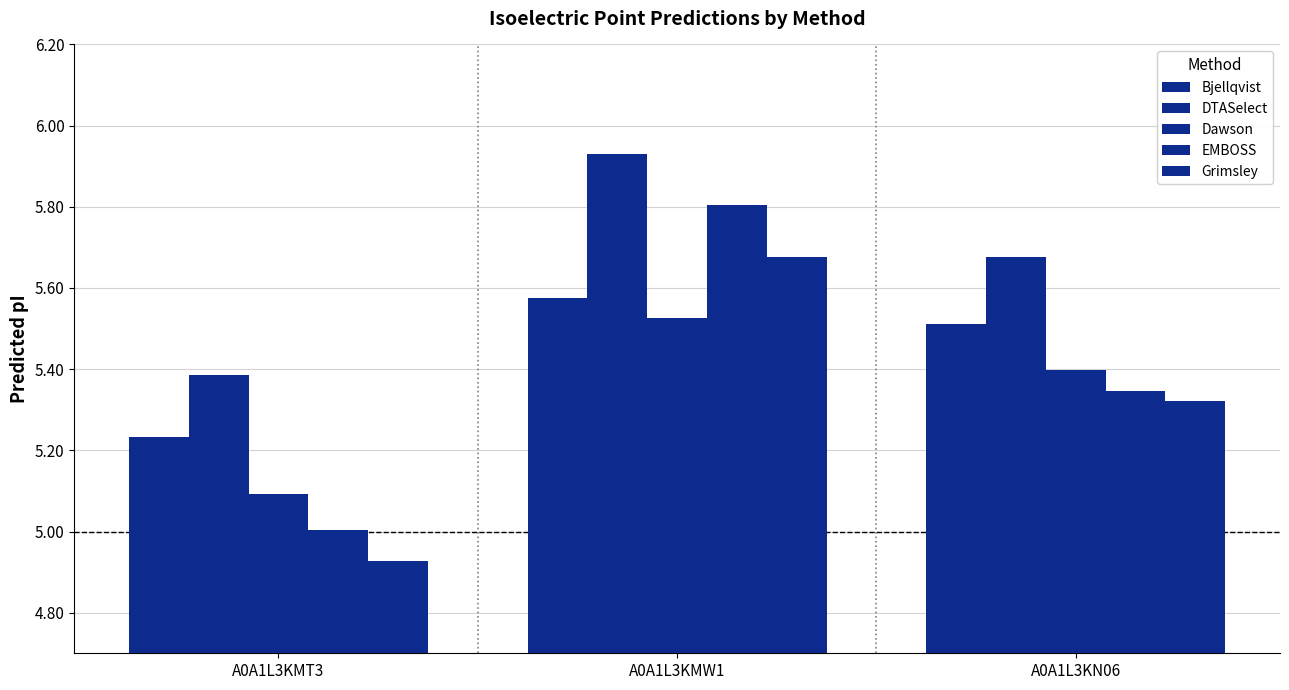

Which has a higher value, A0A1L3KMW1 or A0A1L3KMT3?

A0A1L3KMW1